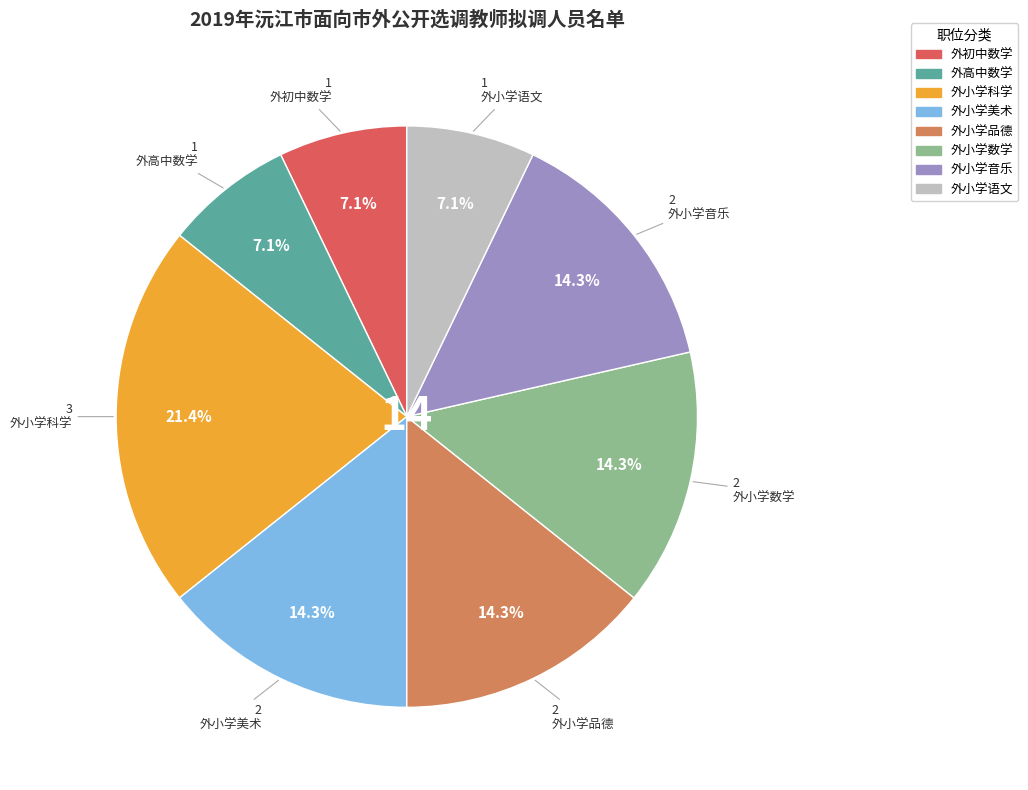

What portion of the pie excludes 外高中数学?

92.9%